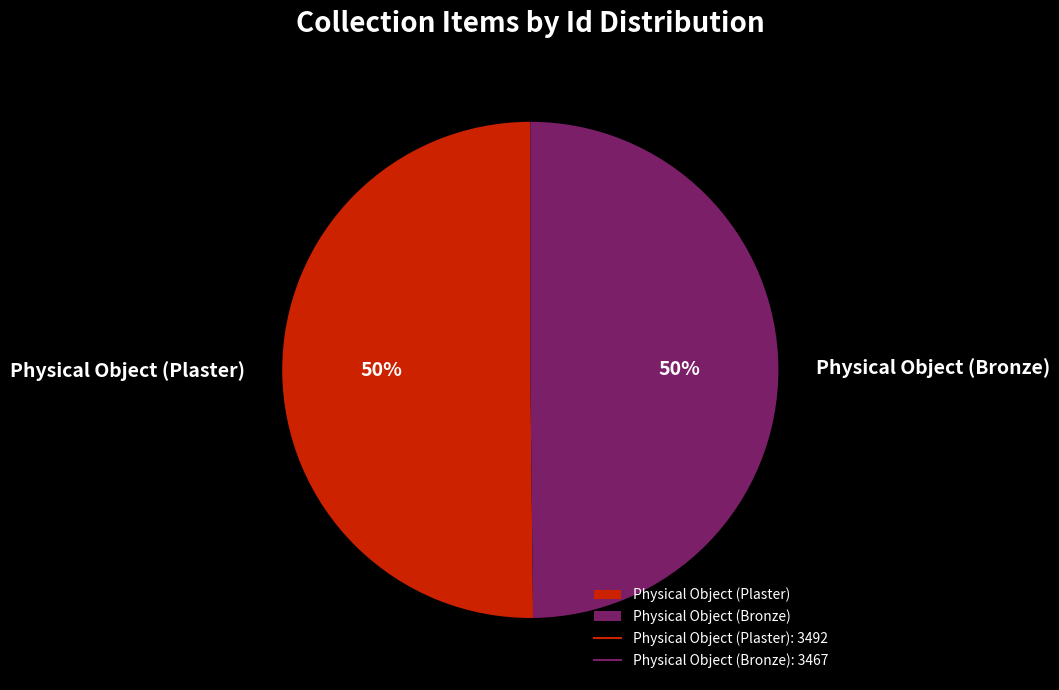

What is the ratio of the value at Physical Object (Bronze) to the value at Physical Object (Plaster)?

1.0